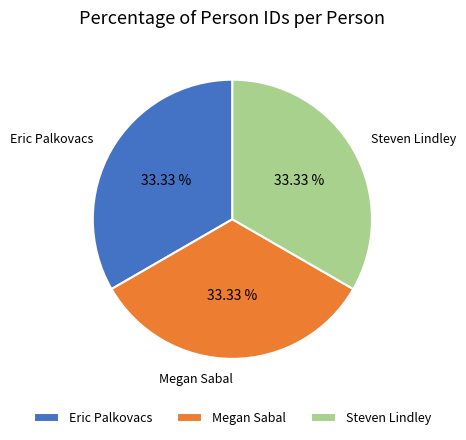

Does any single category account for the majority?

No